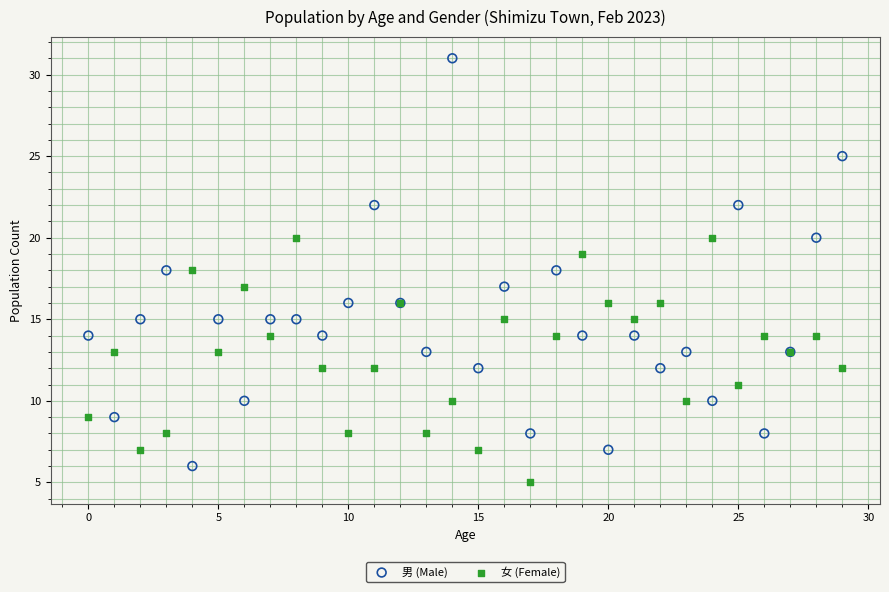

Which series contains the highest Y value?

男 (Male)